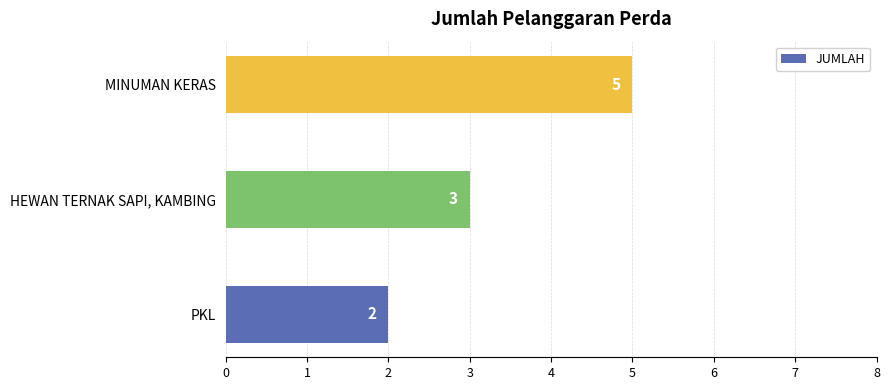

List the labels in order of value, smallest first.

PKL, HEWAN TERNAK SAPI, KAMBING, MINUMAN KERAS